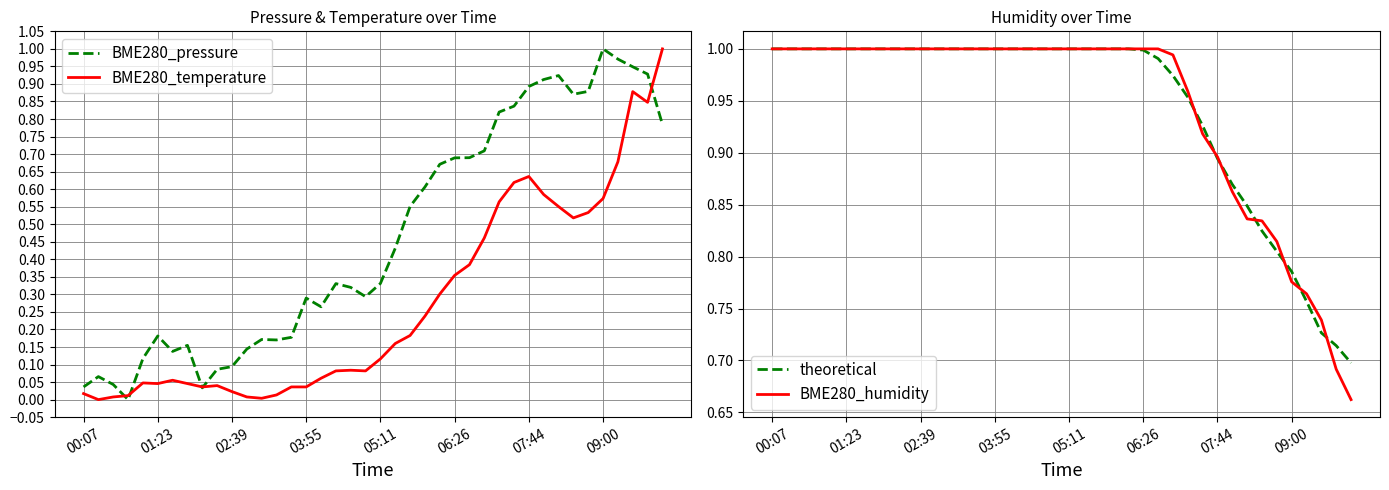

What is the sum of the BME280_pressure values at 24 and 28?

1.5